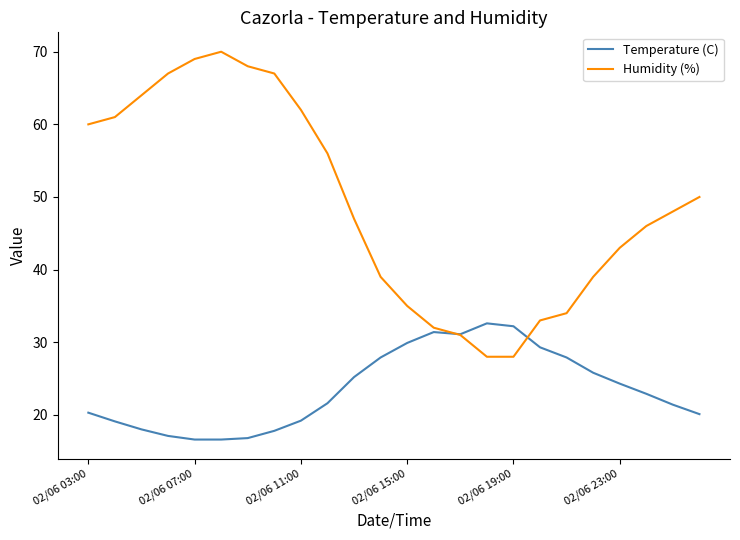

Rank the series by their maximum value, from highest to lowest.

Humidity (%), Temperature (C)